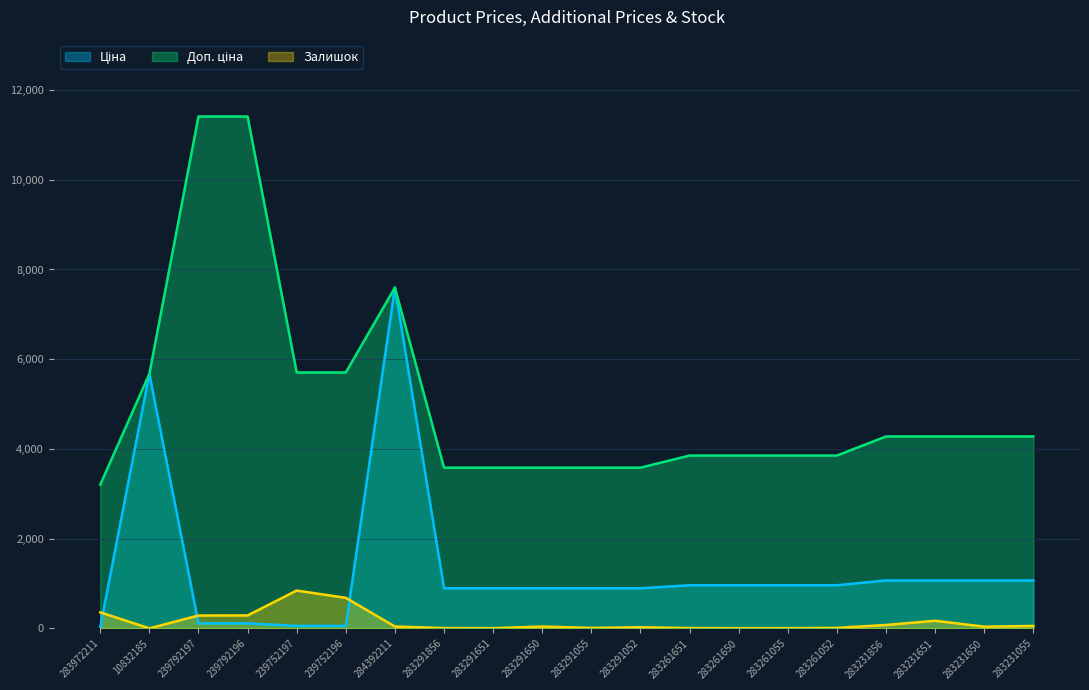

How many distinct data groups are displayed?

3